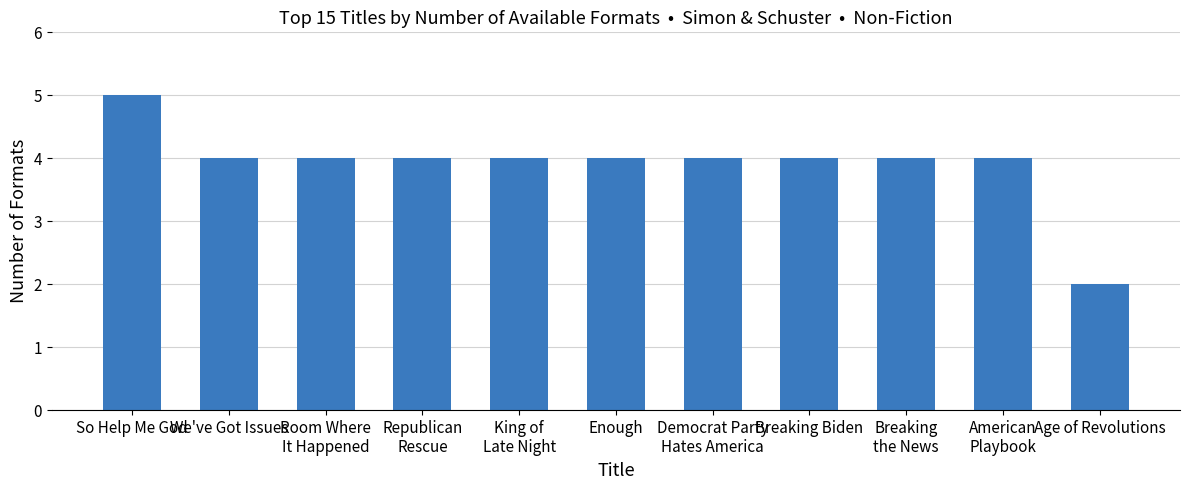

What is the label of the 3rd bar from the right?

Breaking
the News